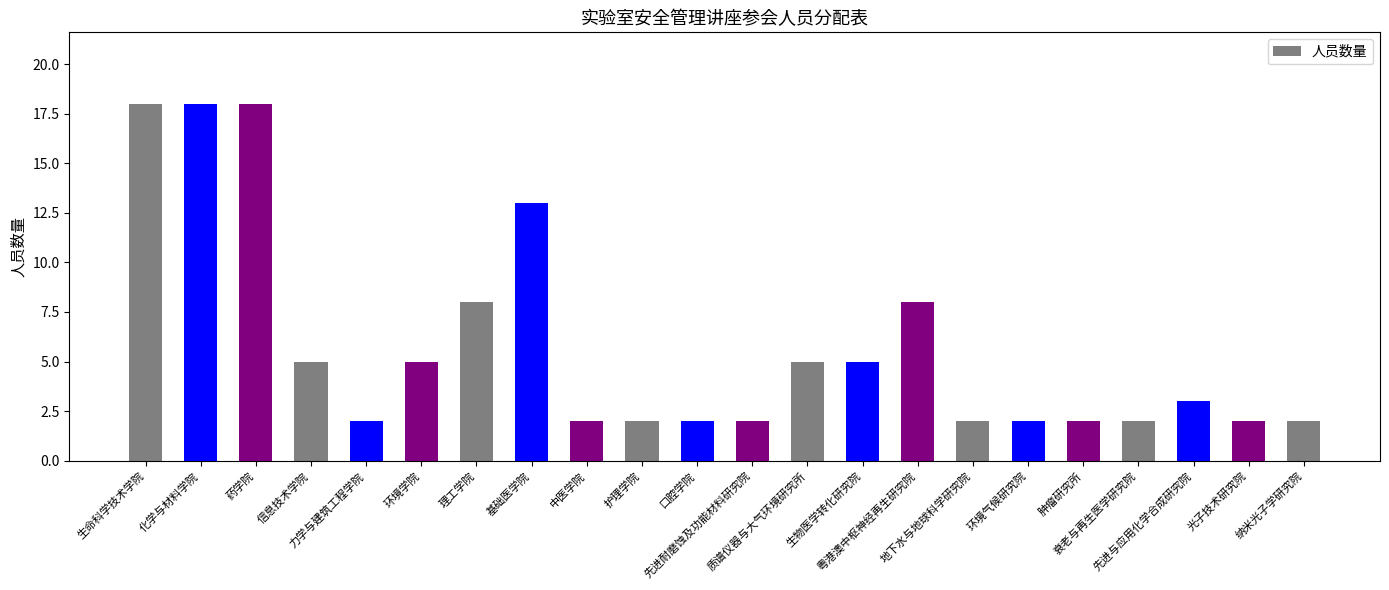

What is the difference between the maximum and minimum values?

16